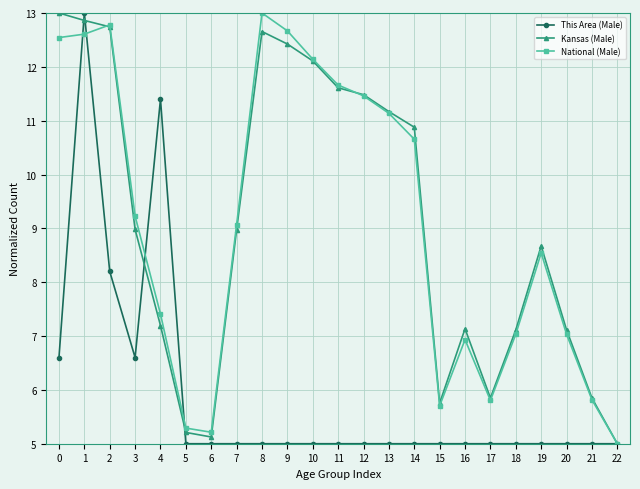

How many data points in Kansas (Male) are less than 8?

10